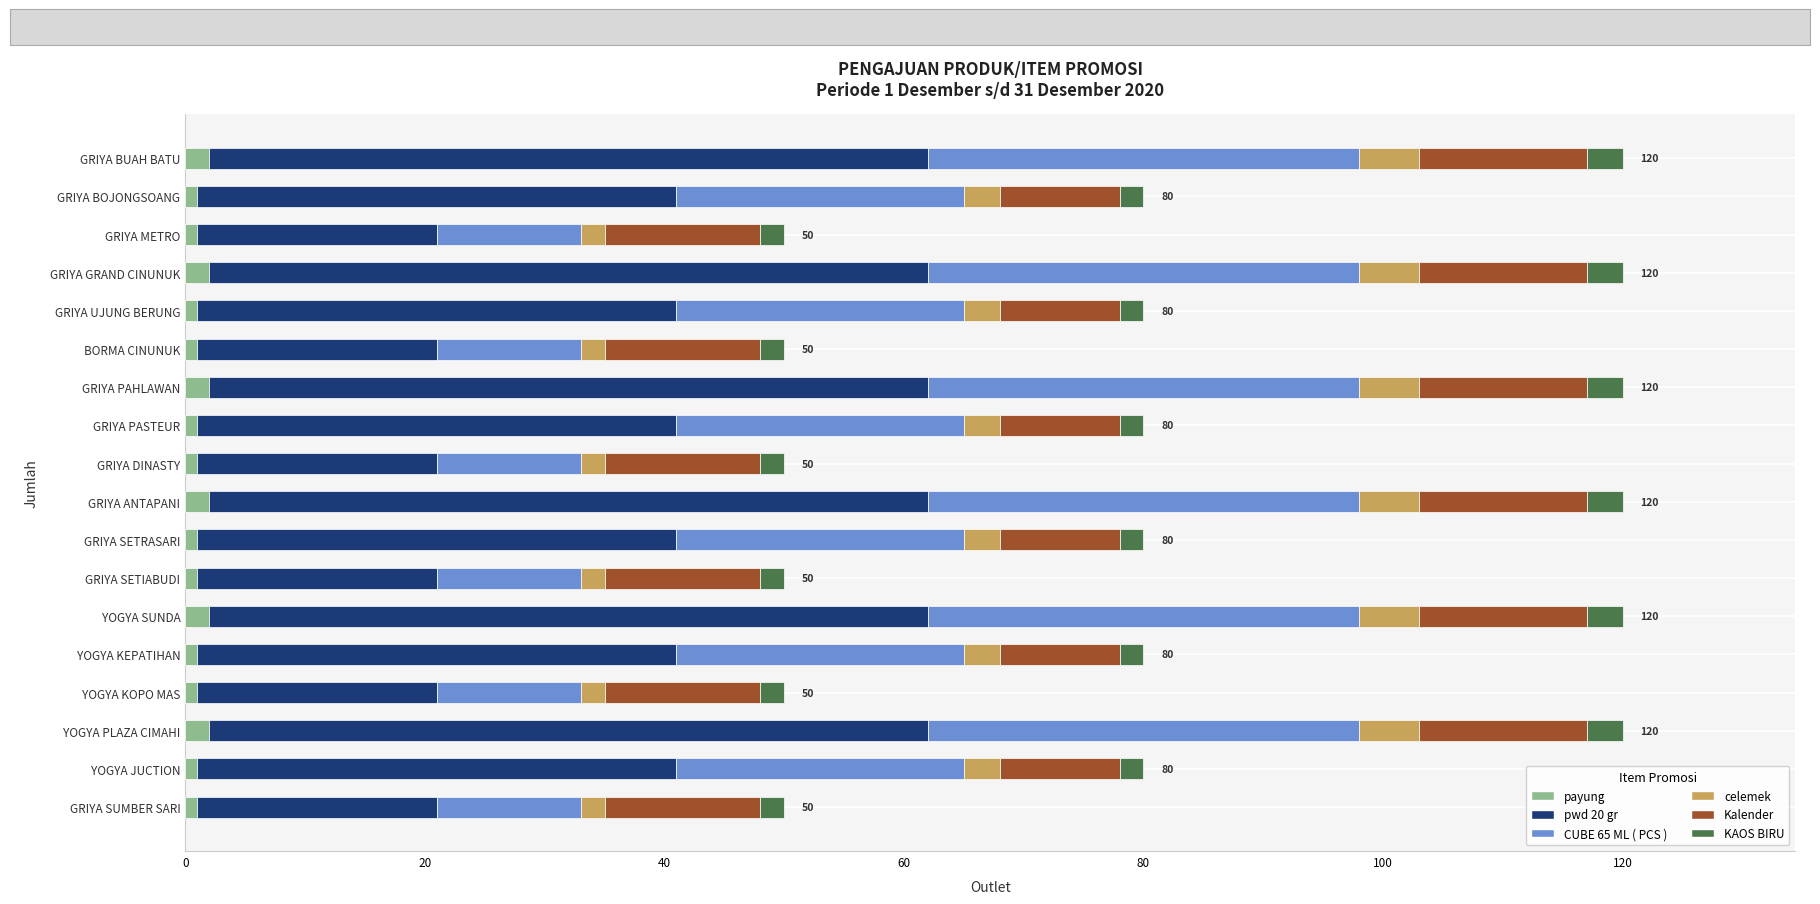

What is the sum of all payung values?

24